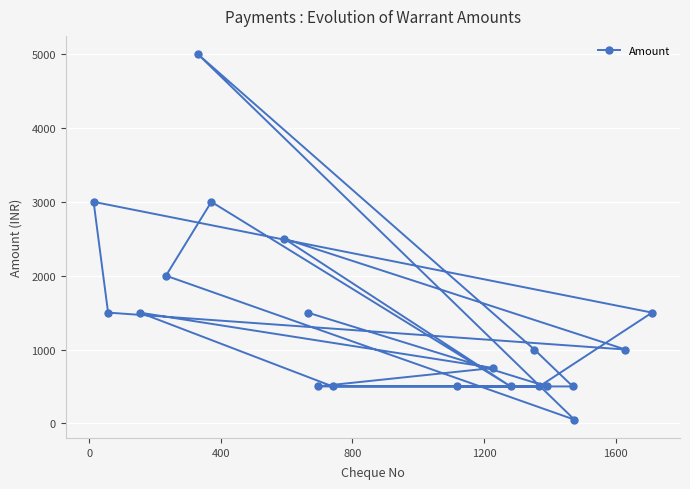

What is the maximum value shown in the chart?

5000